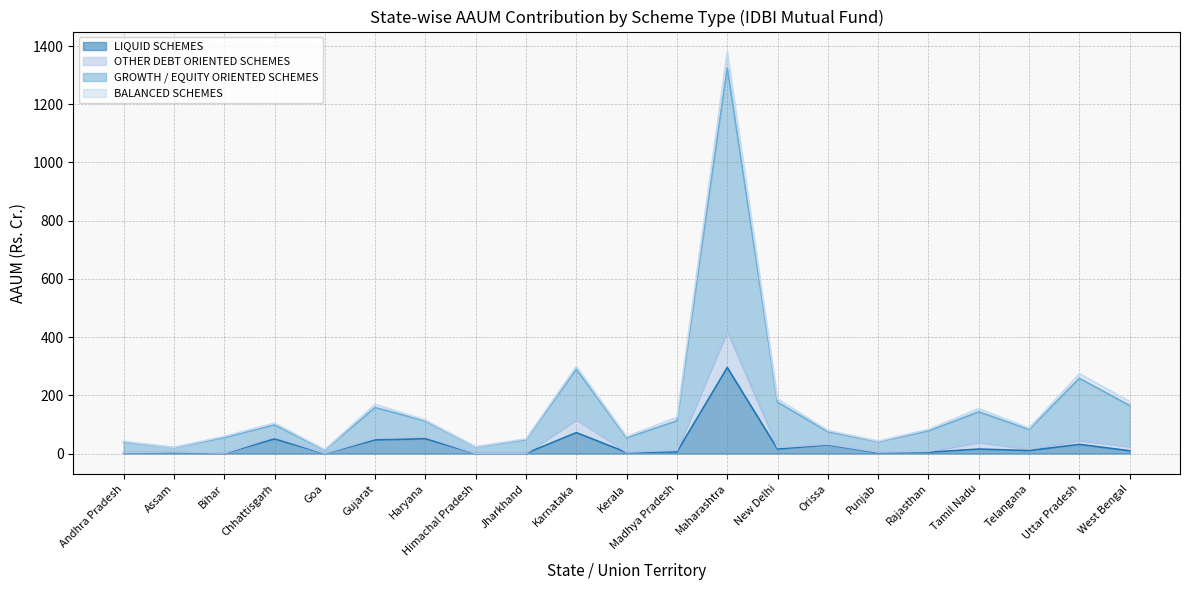

Which category has the highest value across all series?

Maharashtra